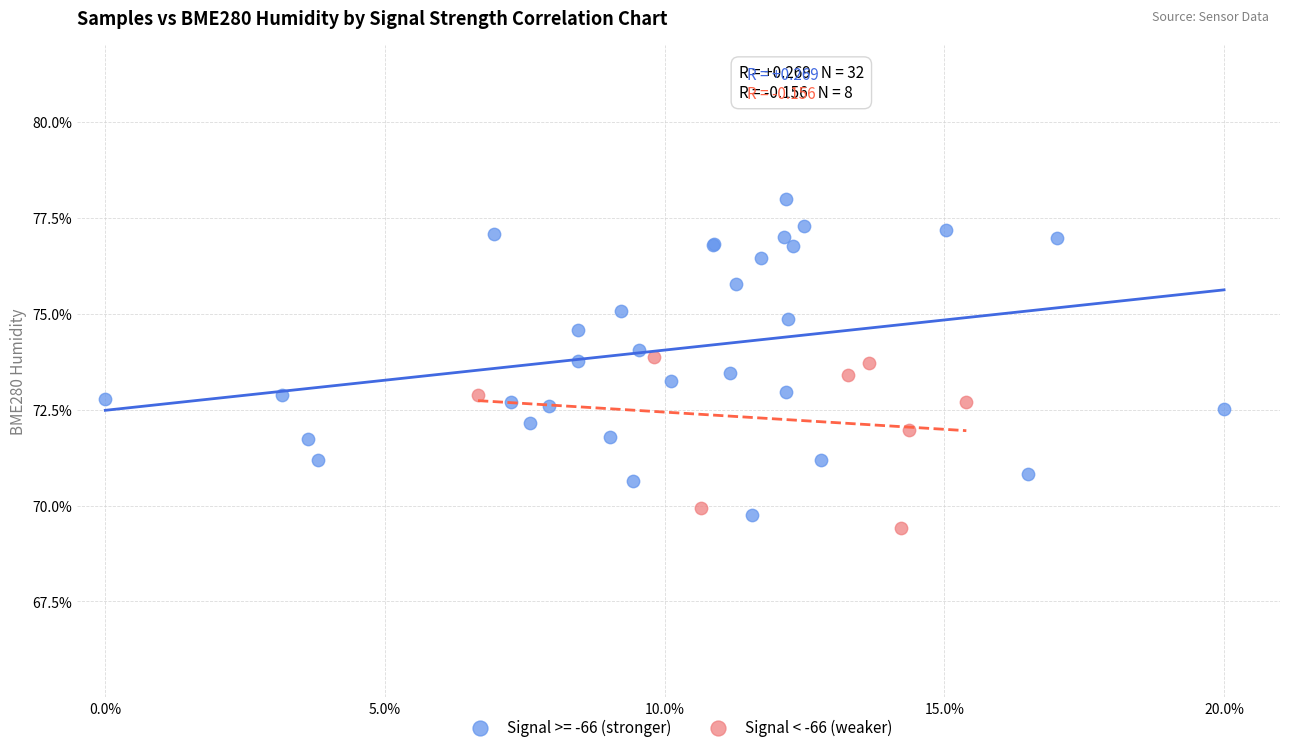

Which series reaches the maximum Y coordinate?

Signal >= -66 (stronger)